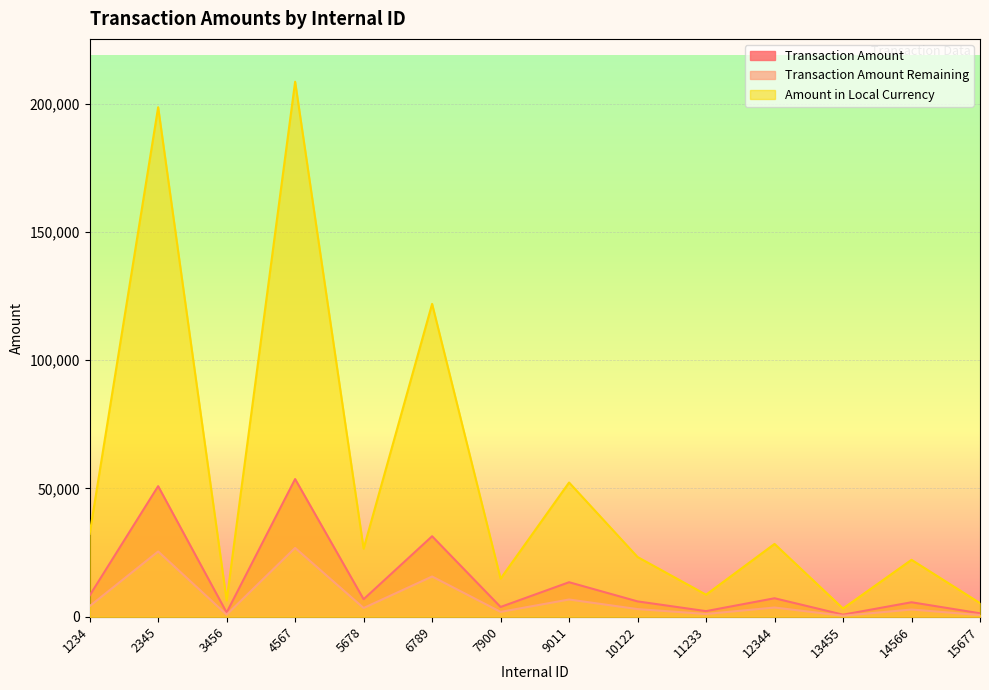

At which category is the sum across all series the highest?

4567